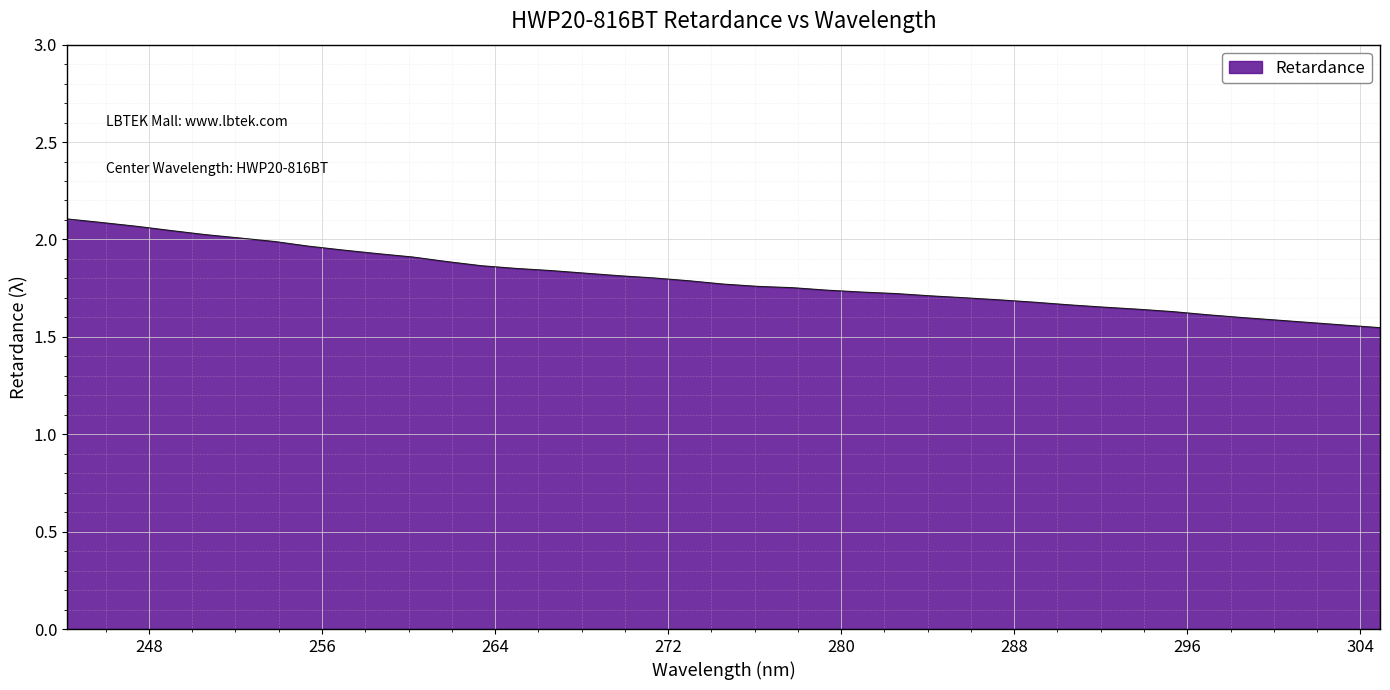

What is the value of the 1st point from the left?

2.1